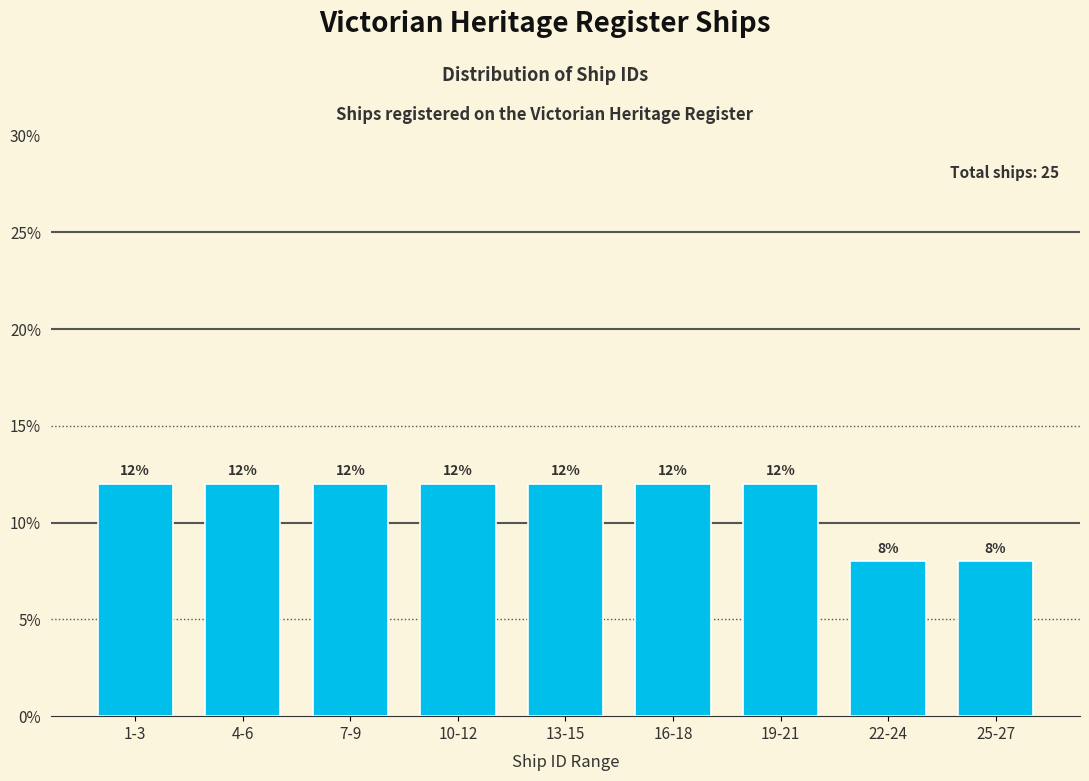

Reading left to right, list all the values displayed in this chart.

1-3=12	4-6=12	7-9=12	10-12=12	13-15=12	16-18=12	19-21=12	22-24=8	25-27=8